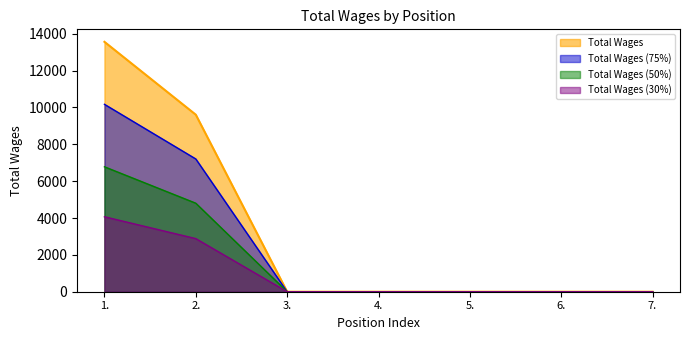

Is it true that the value at 5. is -4917?

False